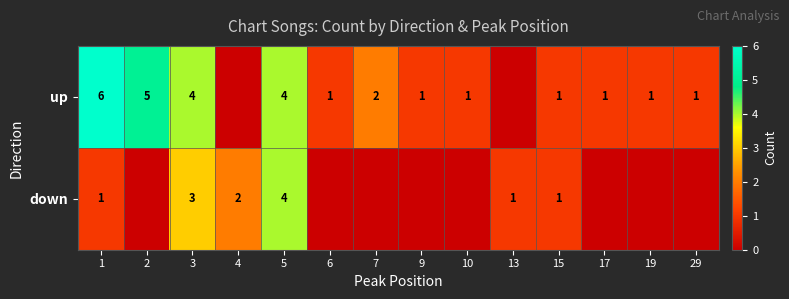

Rank the series by their maximum value, from lowest to highest.

row_1, row_0